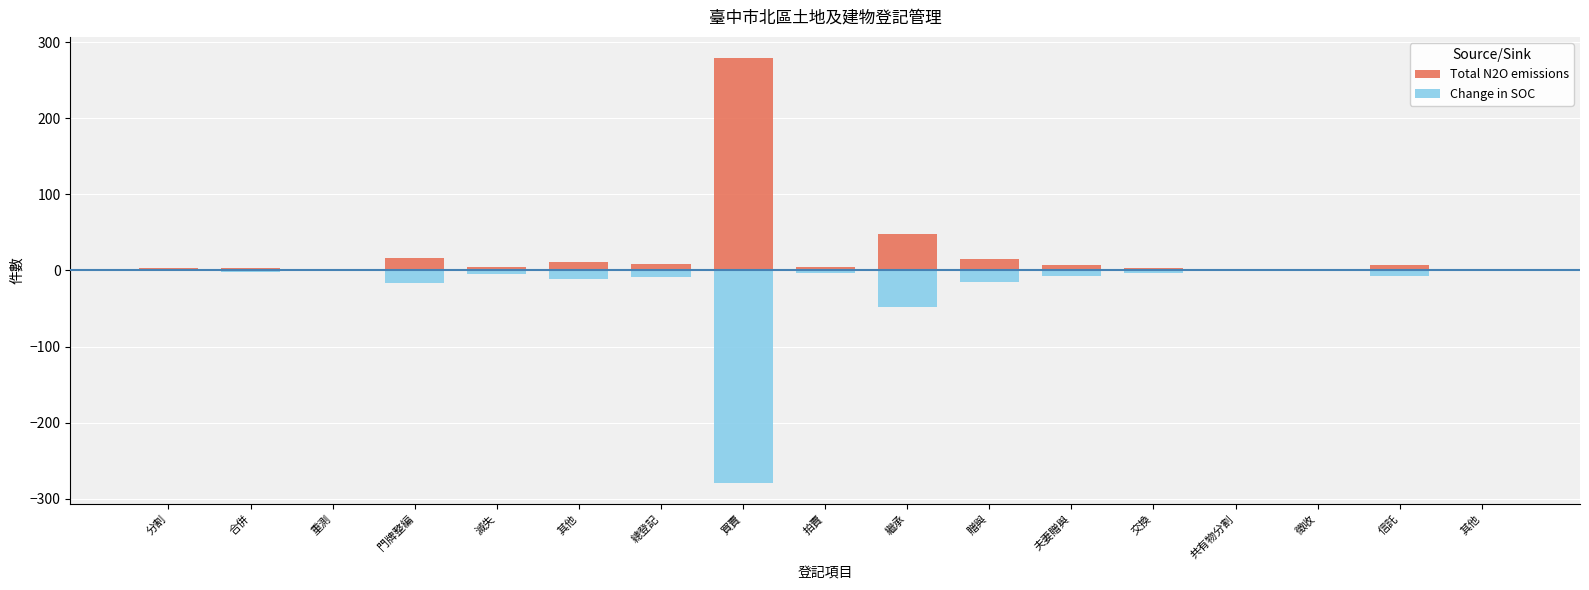

What are all the series names shown in the legend?

Total N2O emissions, Change in SOC